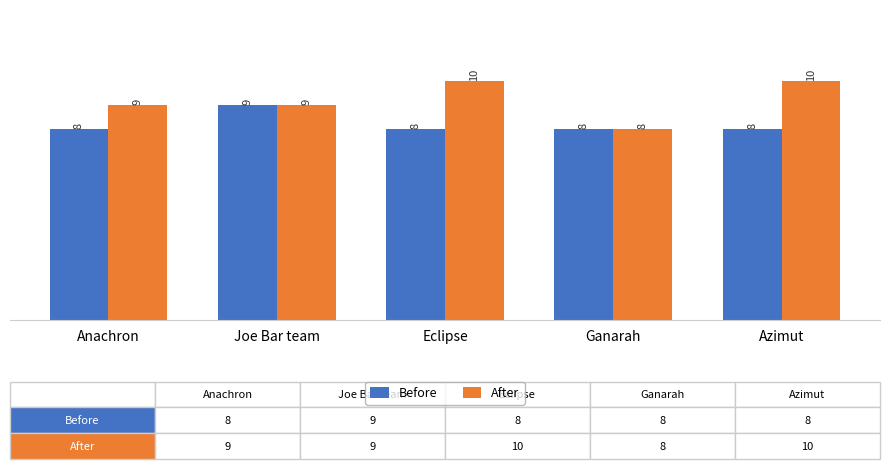

How many bars are there in each group?

2